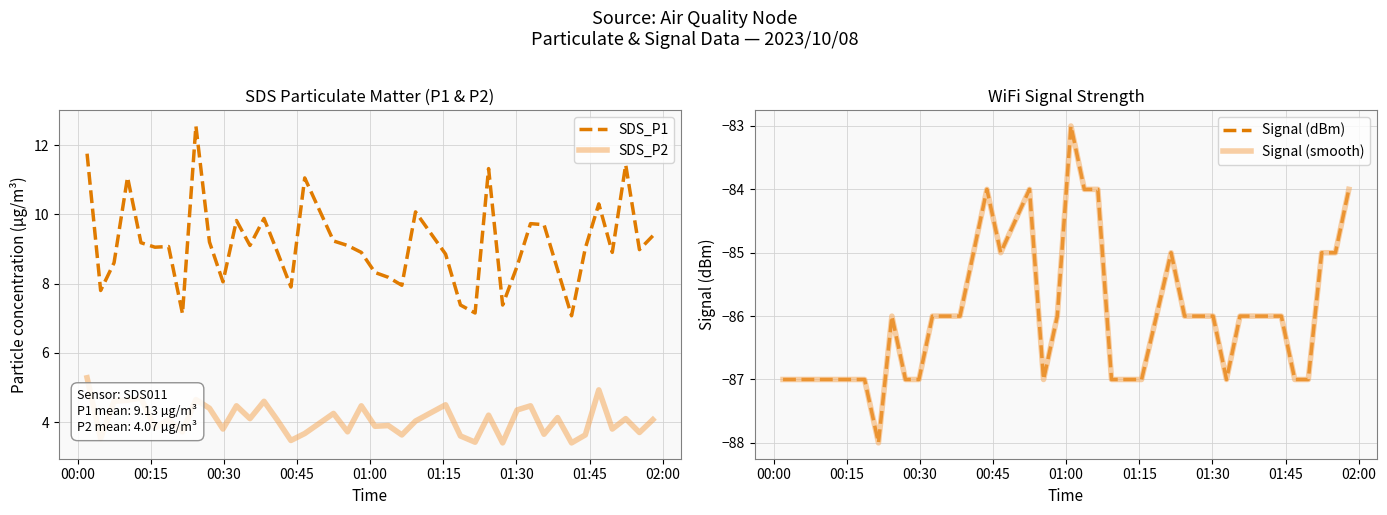

What is the label of the 6th point from the left?

01:15